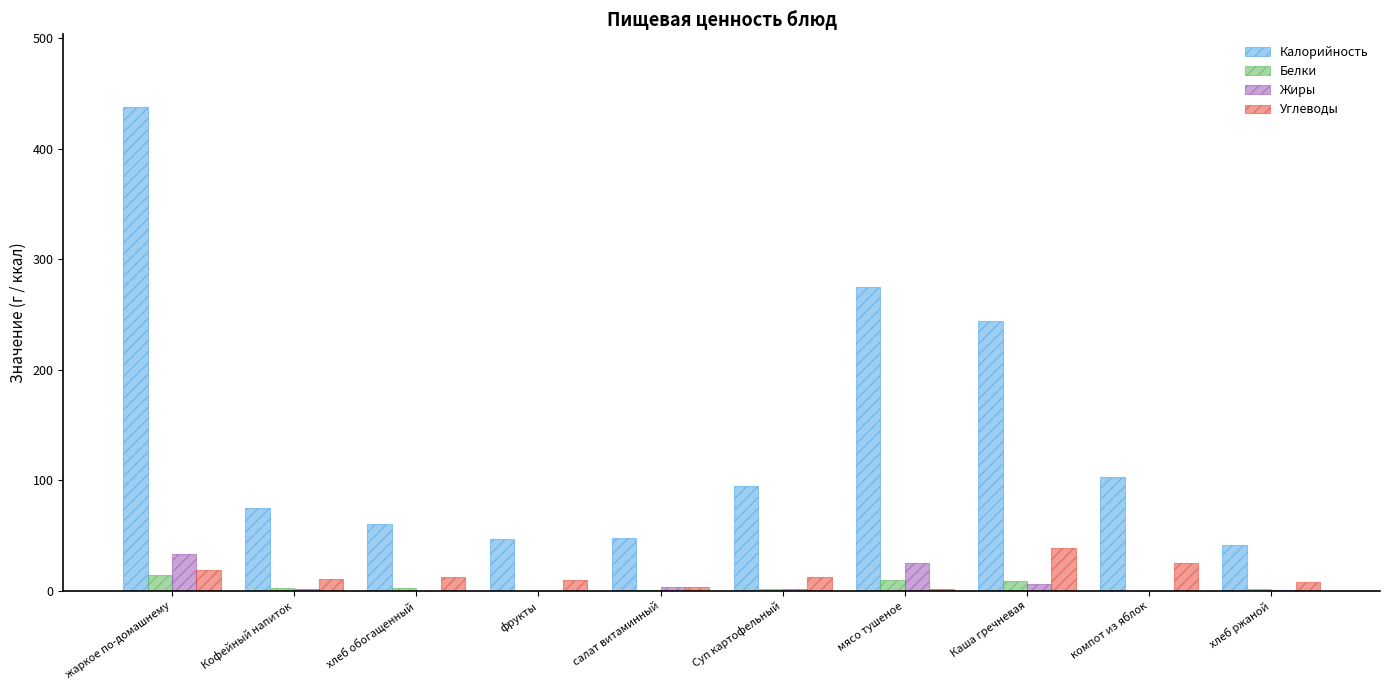

At which category is the sum across all series the highest?

жаркое по-домашнему